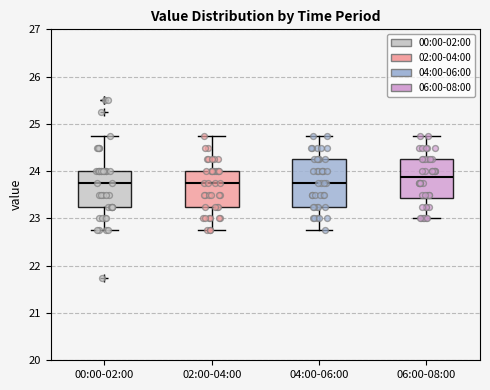

Reading left to right, read every box against the y-axis: the position of its median line, the range the box covers, and the ends of its whiskers. The values are not printed on the chart, so give them approximately, as read against the axis.

00:00-02:00: median 23.8, box 23.3 to 24.0, whiskers 22.8 to 24.8
02:00-04:00: median 23.8, box 23.3 to 24.0, whiskers 22.8 to 24.8
04:00-06:00: median 23.8, box 23.3 to 24.3, whiskers 22.8 to 24.8
06:00-08:00: median 23.9, box 23.4 to 24.3, whiskers 23.0 to 24.8